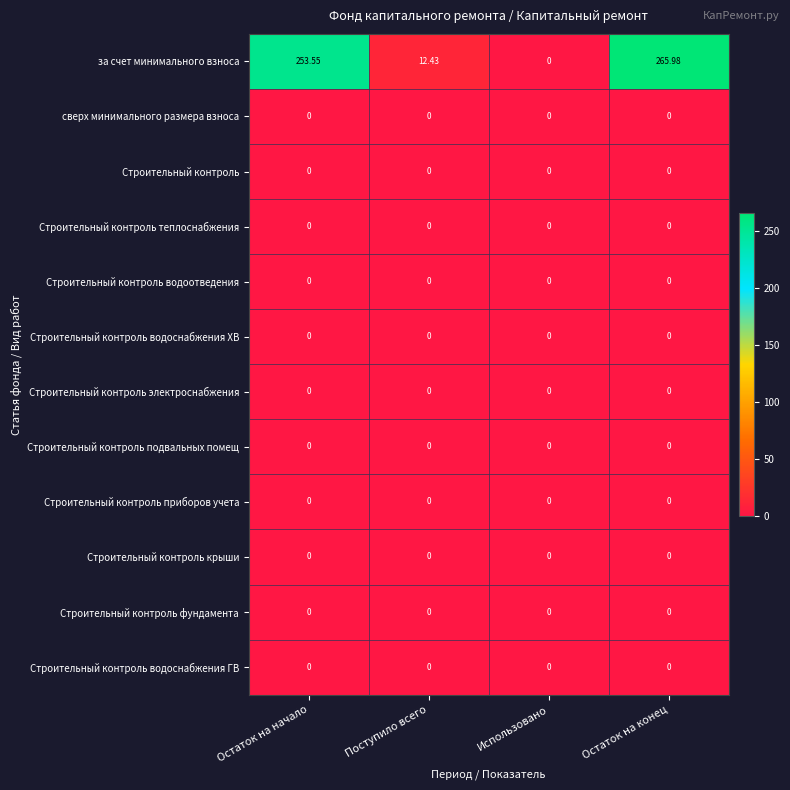

Which series has the widest spread of values?

за счет минимального взноса